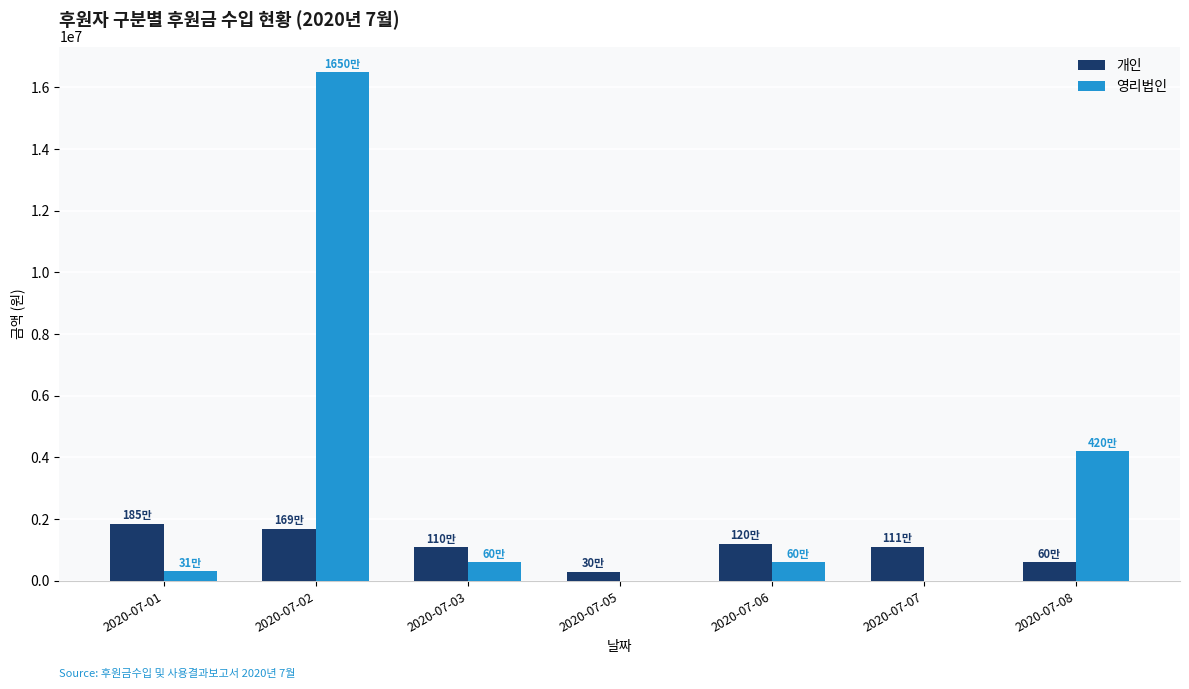

At which category does the chart reach its peak across all series?

2020-07-02